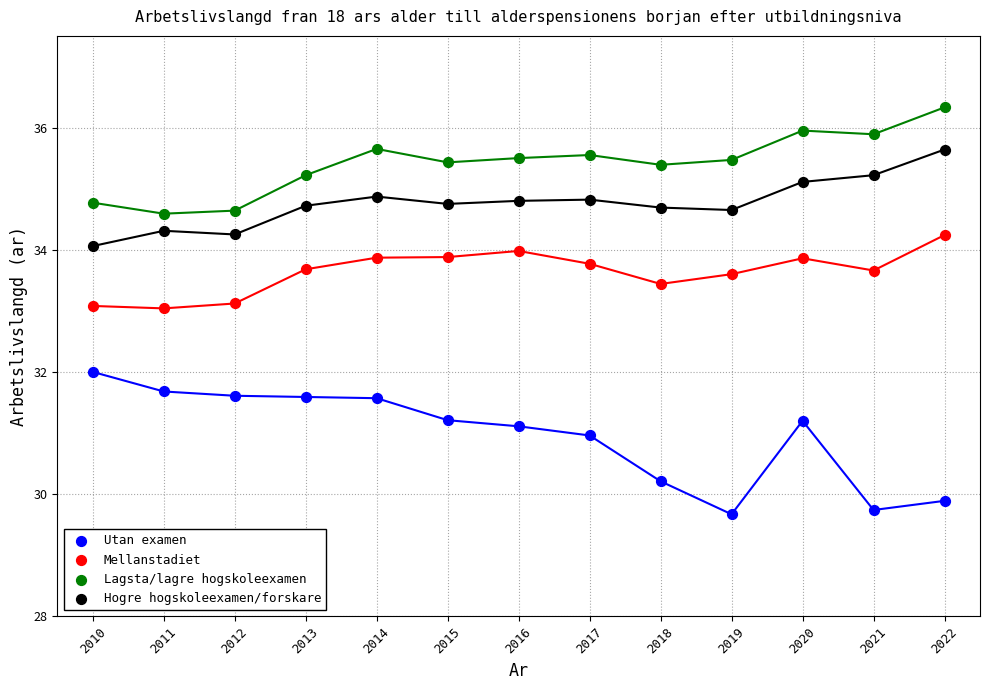

What are all the series names shown in the legend?

Utan examen, Mellanstadiet, Lagsta/lagre hogskoleexamen, Hogre hogskoleexamen/forskare